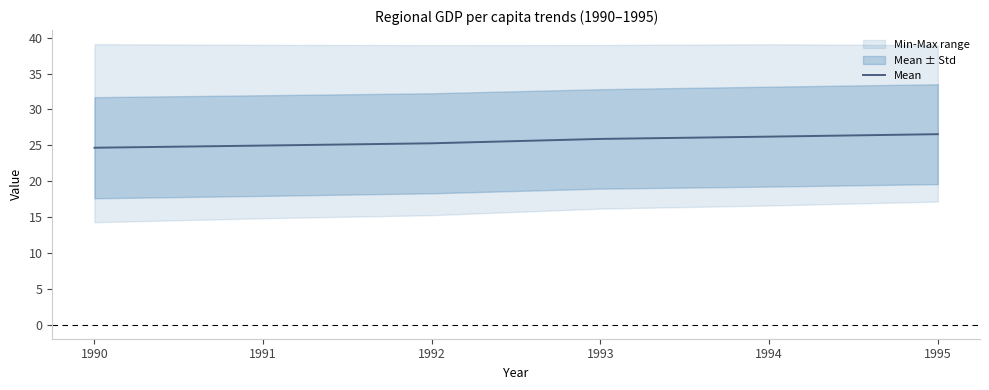

Approximately how many times larger is the value at 1993 compared to 1995?

1.0